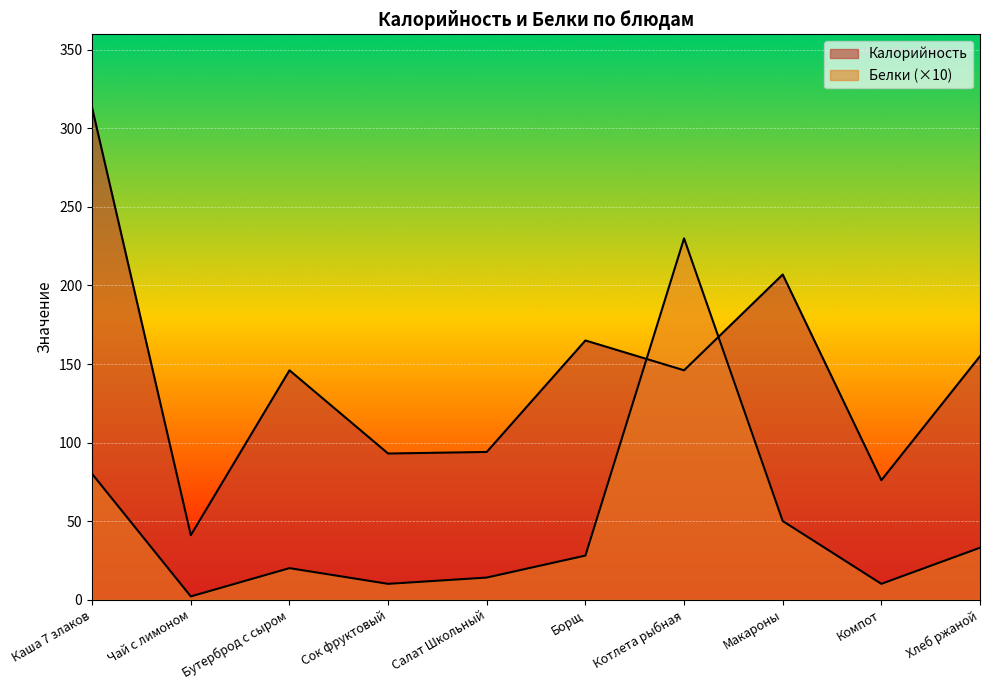

What is the maximum value shown in the chart?

313